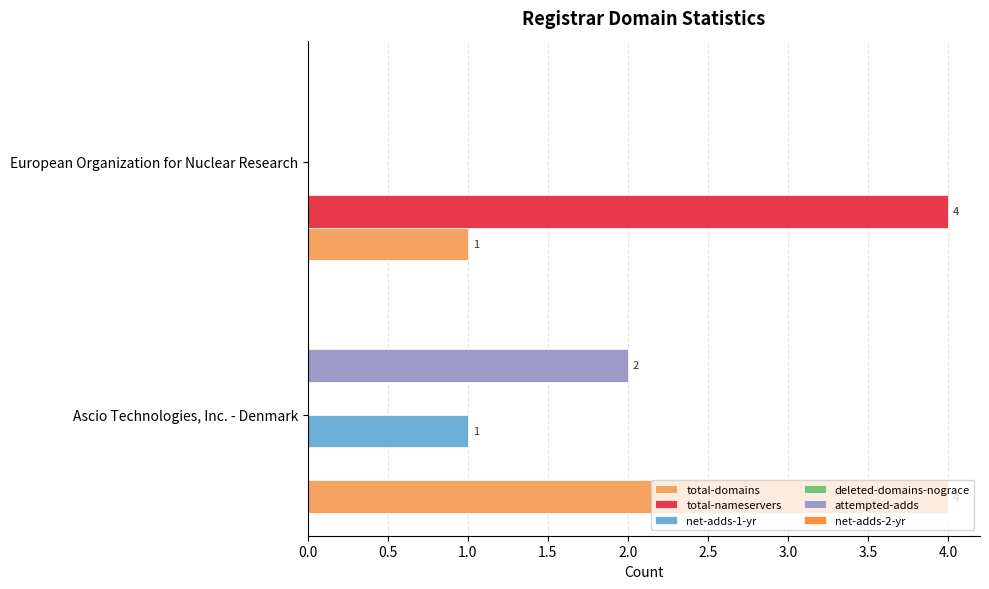

What is the sum of all total-nameservers values?

4